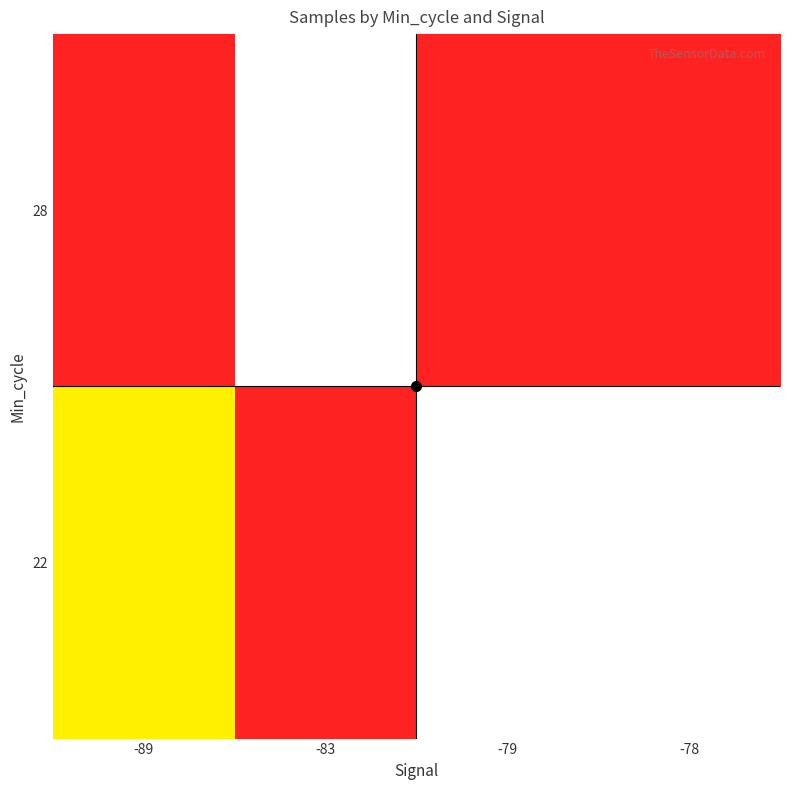

List the labels in order of 22 value, smallest first.

-89, -83, -79, -78